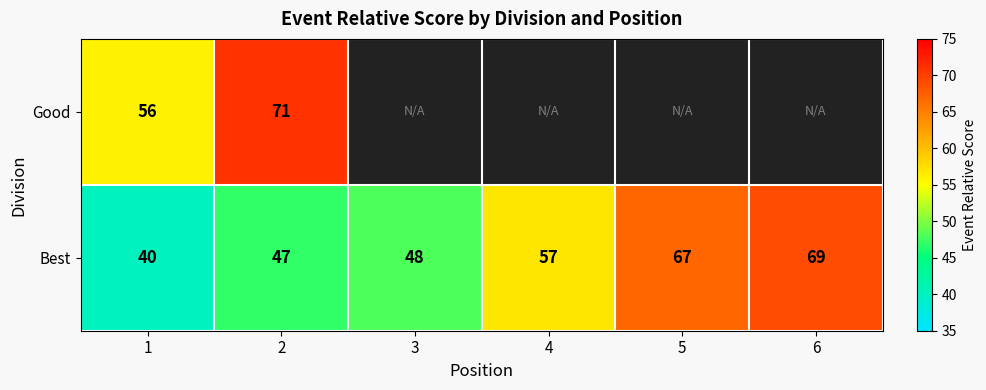

What is the spread (max minus min) of values at 2?

24